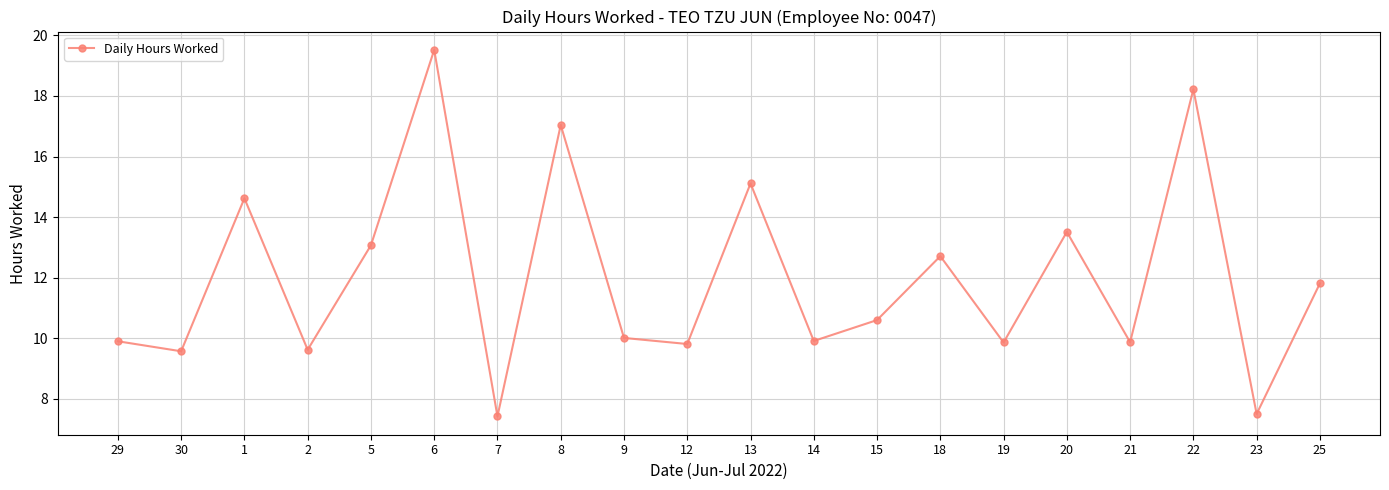

How many interior local peaks (higher than both neighbors) does the data have?

7